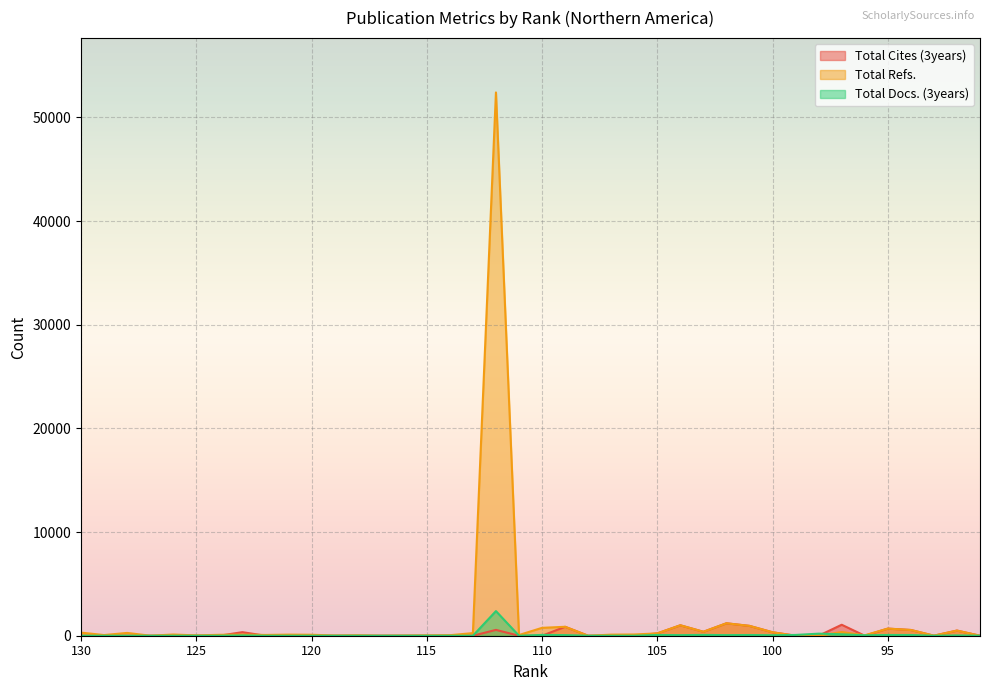

Which series ends up on top after the final intersection of Total Cites (3years) and Total Refs.?

Total Refs.